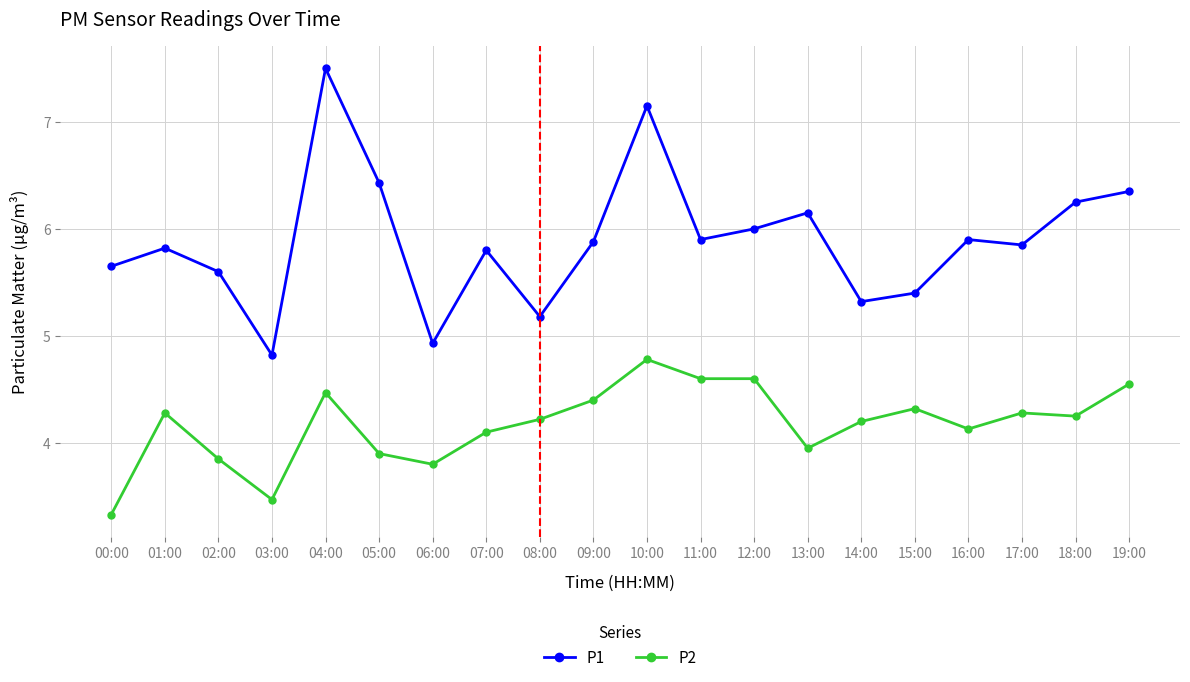

What position from the left is 00:00?

1